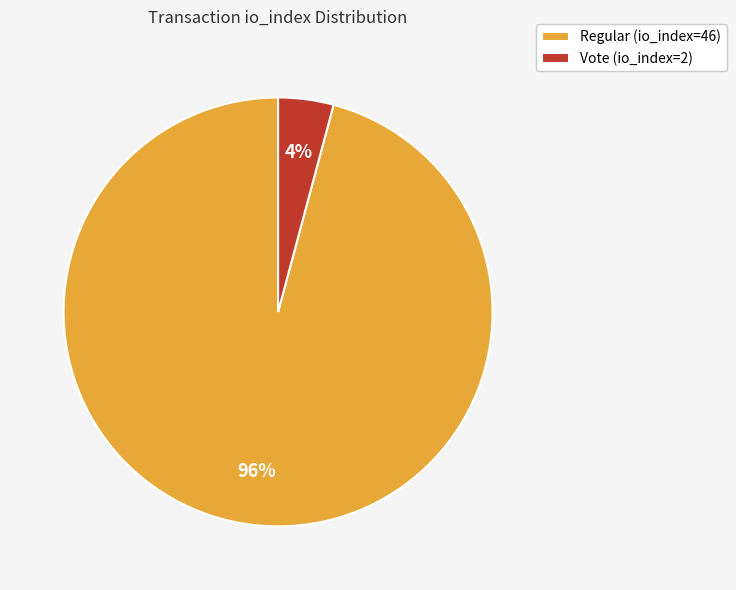

Is the sum of Regular (io_index=46) and Vote (io_index=2) greater than half?

Yes